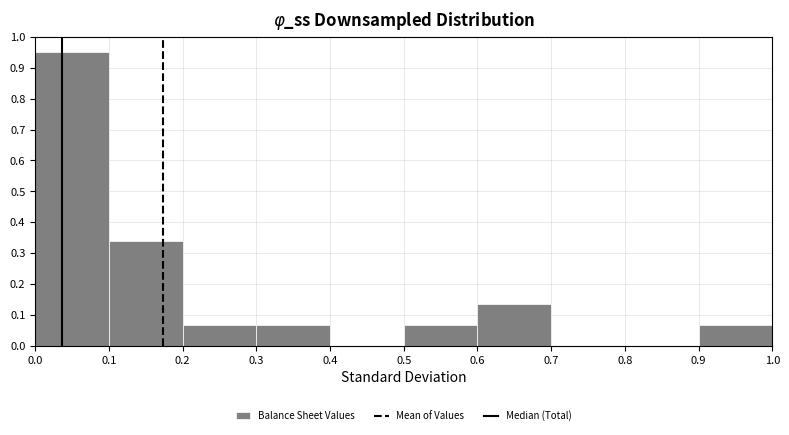

What is the height of the bar covering 0.2 to 0.3 on the x-axis? Neither the bar edges nor the heights are printed on the chart, so give them approximately, as read against the axes.

0.07